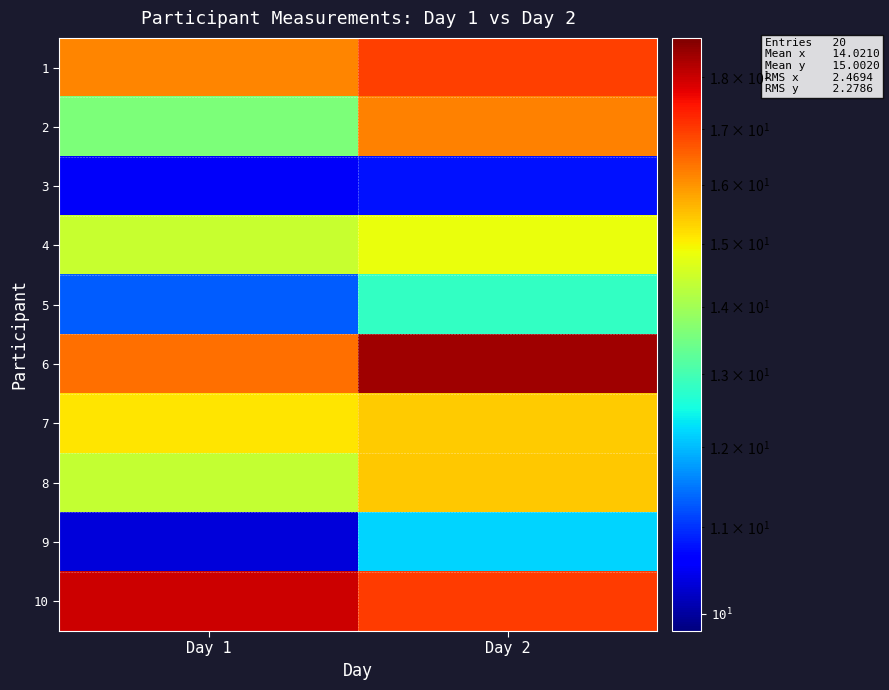

Between Day 1 and Day 2, which is larger?

Day 2